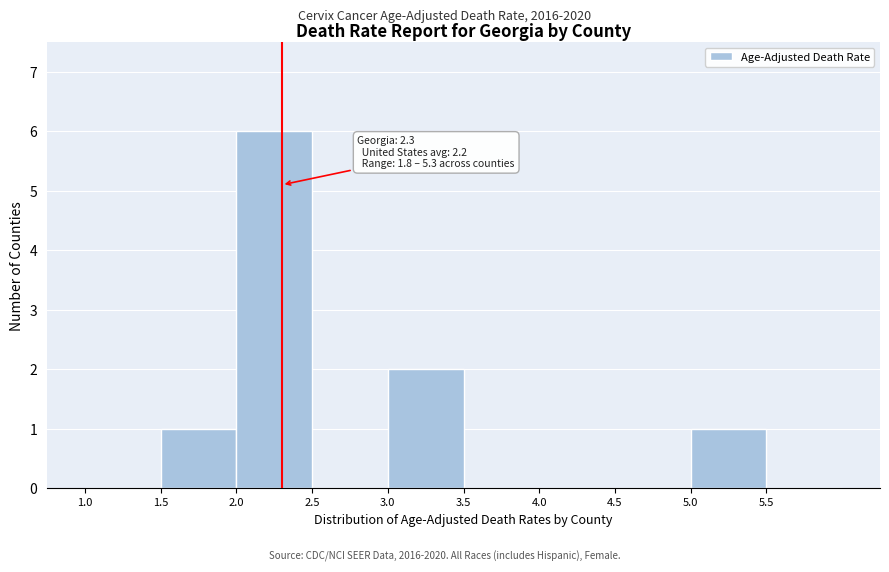

Over which range of the x-axis is the bar tallest?

2.0 to 2.5